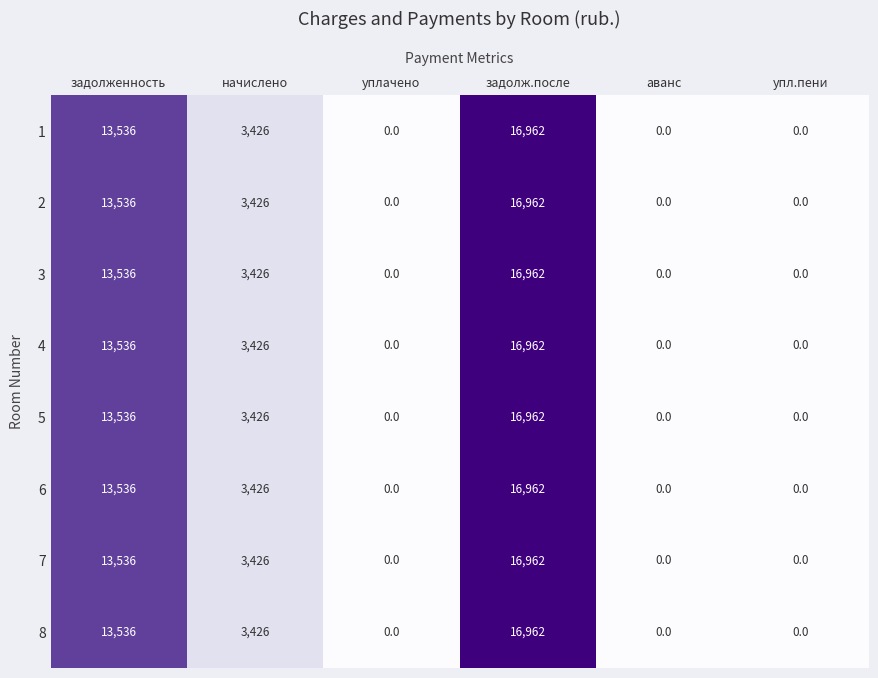

What is the sum of all 4 values?

33924